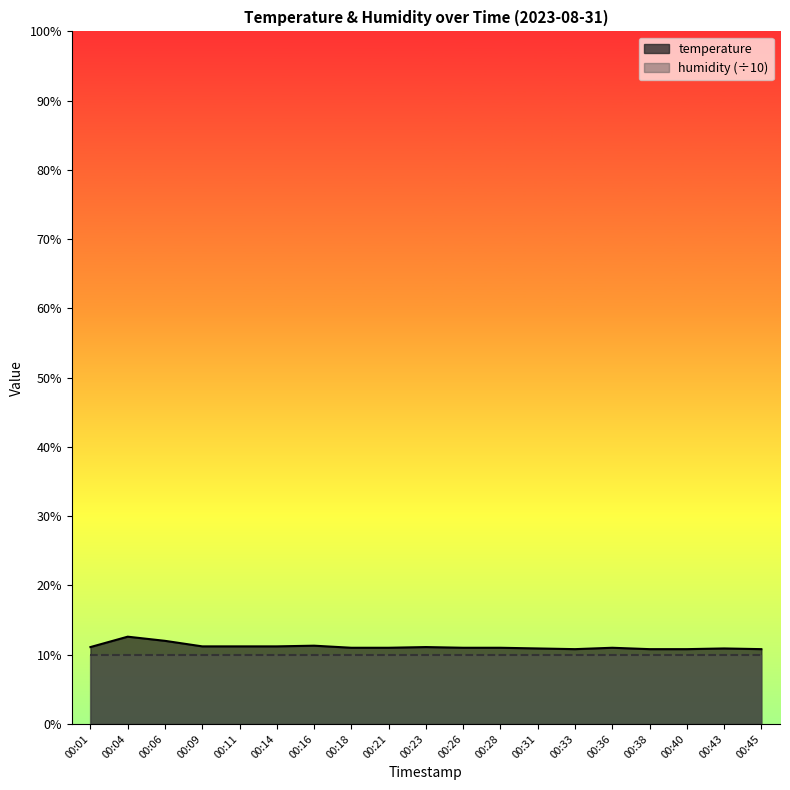

What is the sum of the values at 00:43 and 00:31?

21.8